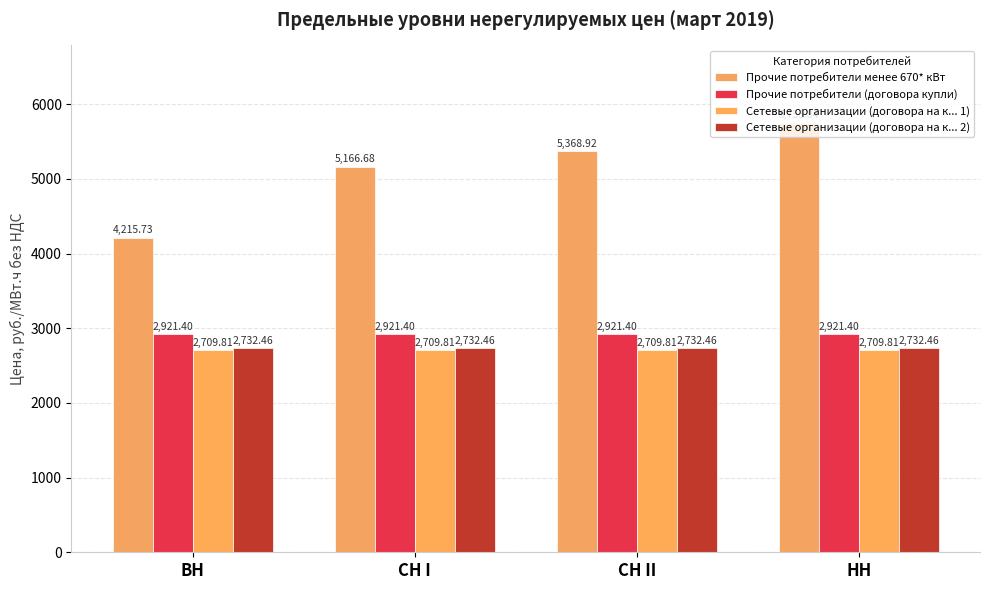

At how many categories does at least one series exceed 2870?

4